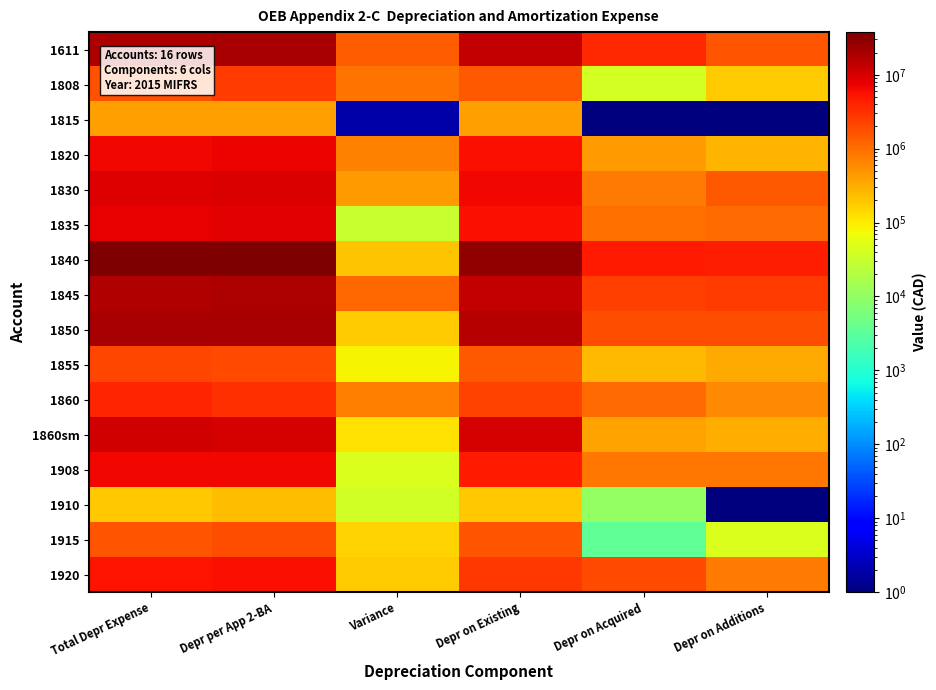

At which category is the sum across all series the highest?

Depr per App 2-BA